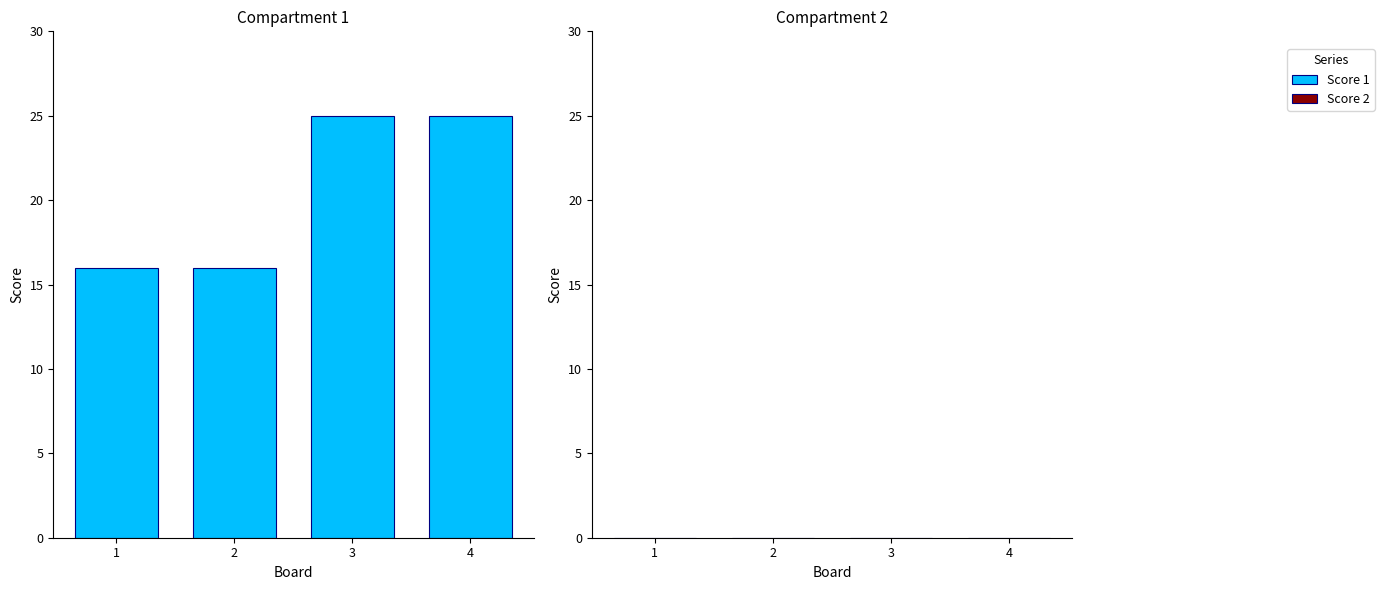

True or false: the data shows 16 at 1.

True